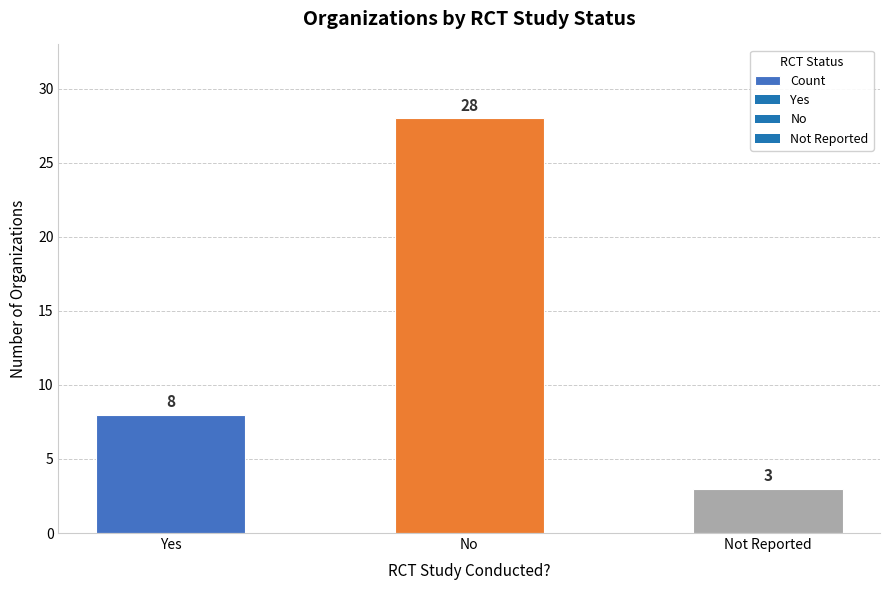

Rank the categories by value from lowest to highest.

Not Reported, Yes, No